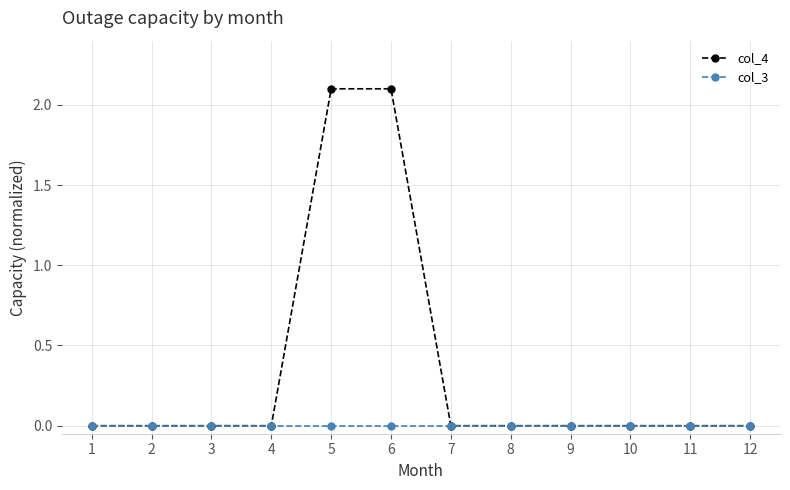

What is the maximum value shown in the chart?

2.1